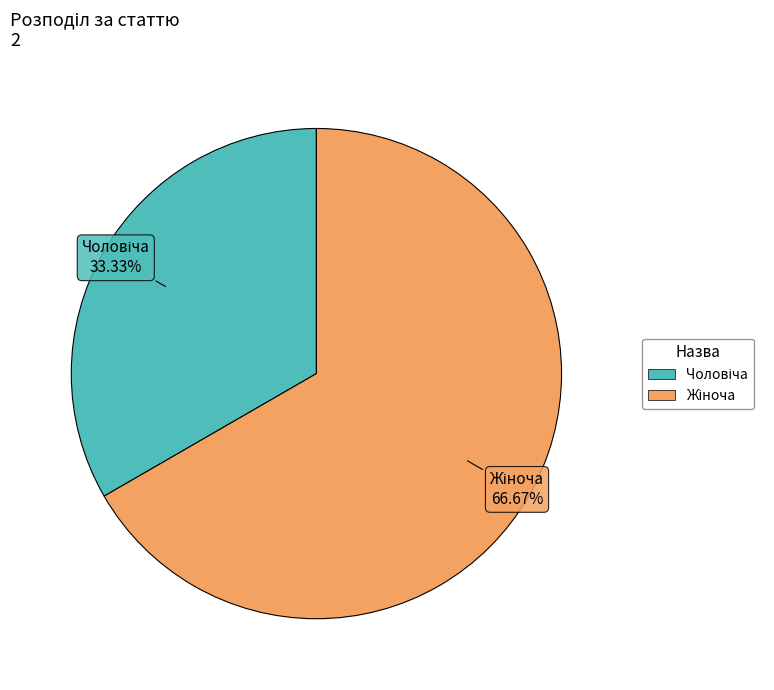

Is there a majority slice in this chart?

Yes